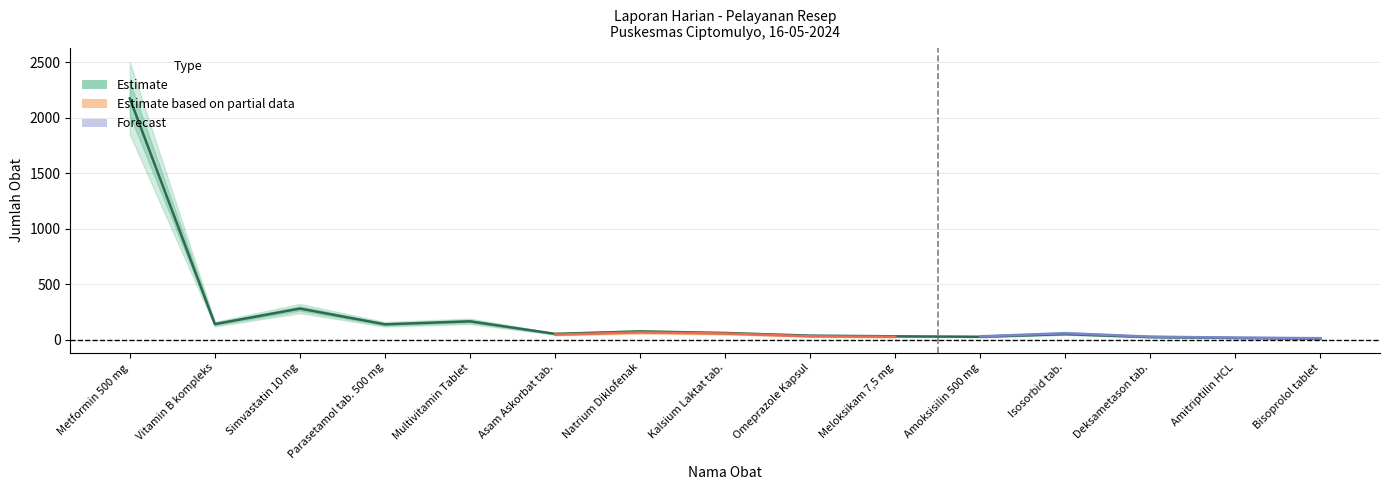

What is the difference between the Estimate values at Vitamin B kompleks and Bisoprolol tablet?

130